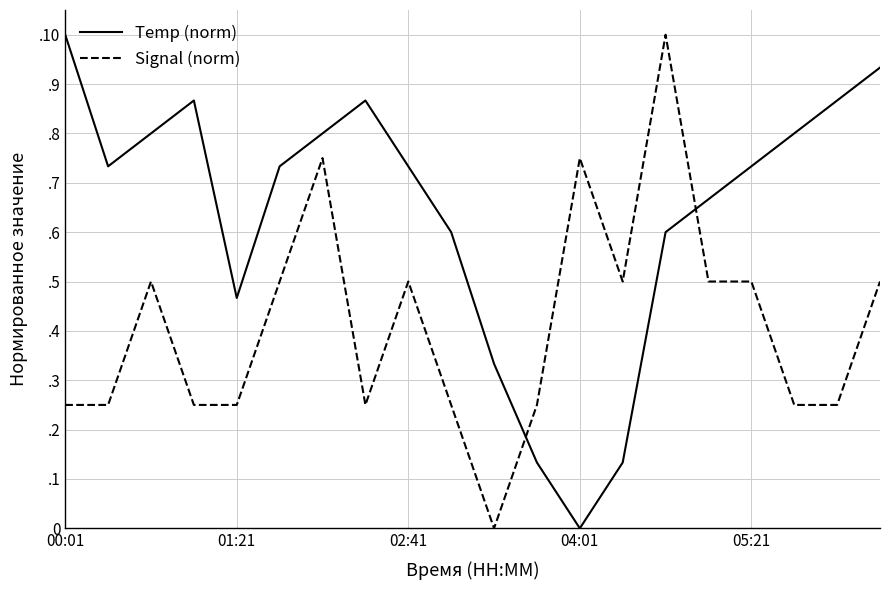

How many interior local valleys does the Signal (norm) series have?

3